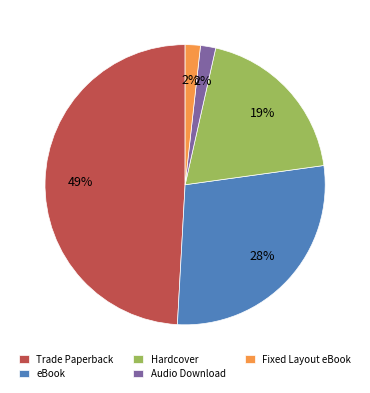

Which slice is the largest?

Trade Paperback